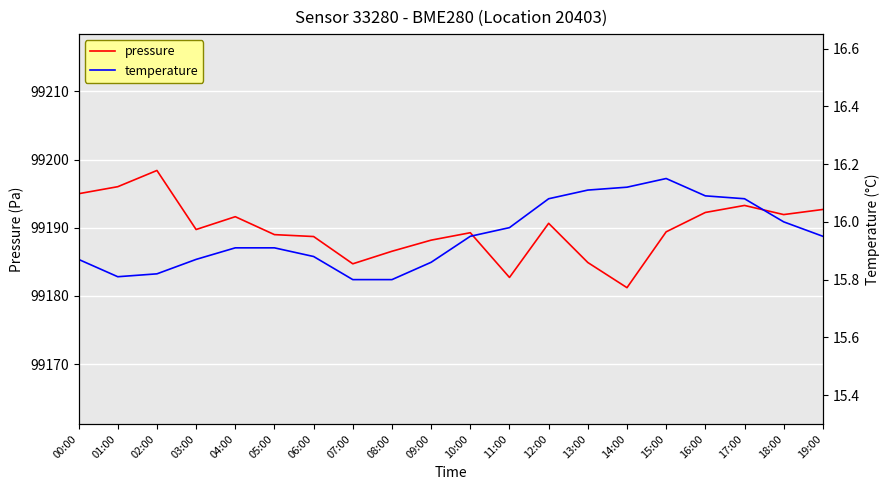

What position from the right is 03:00?

17